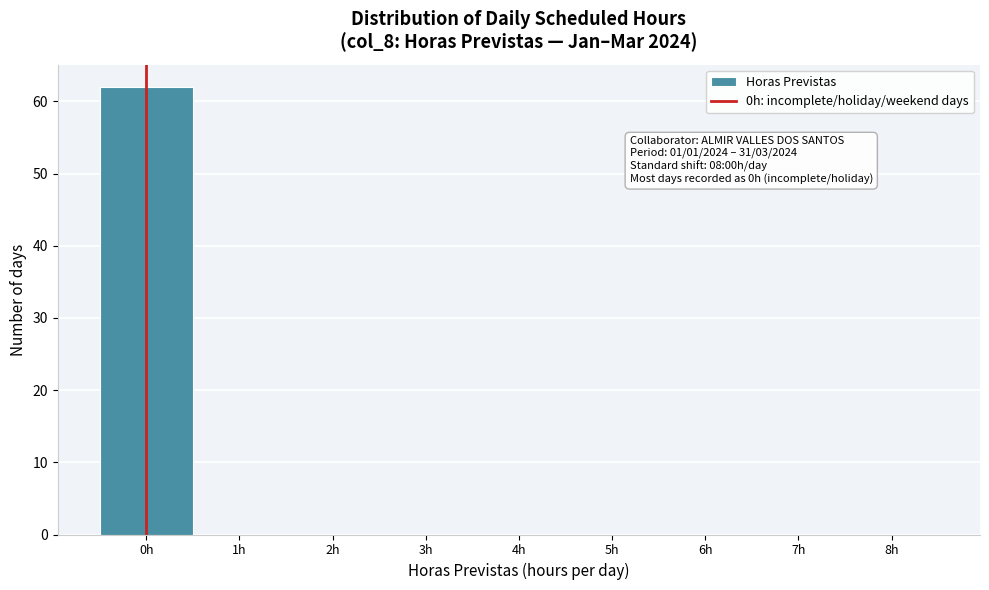

Over which range of the x-axis is the bar tallest?

-0.5 to 0.5